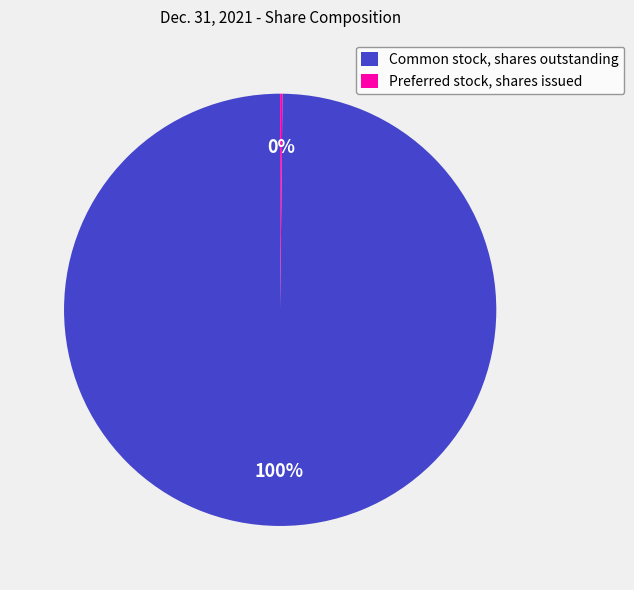

To the nearest percent, what portion does Common stock, shares outstanding represent?

100%